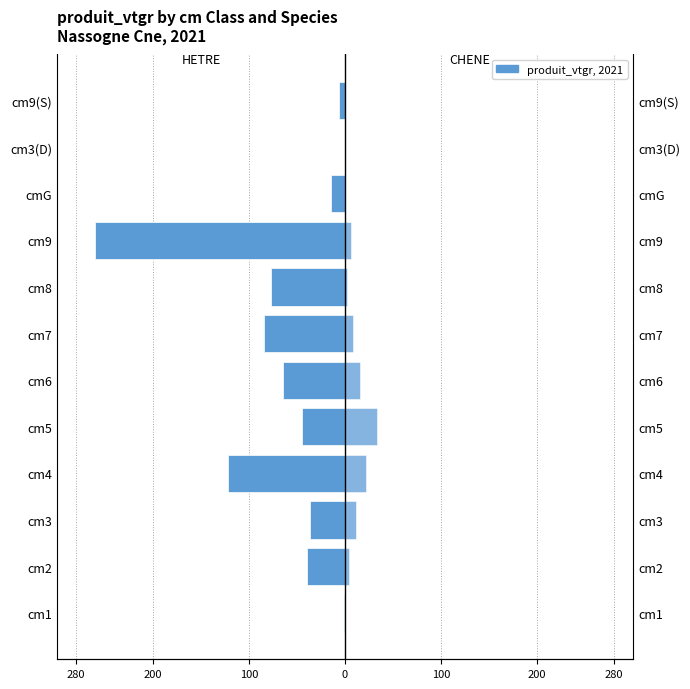

How many groups of bars are there?

12